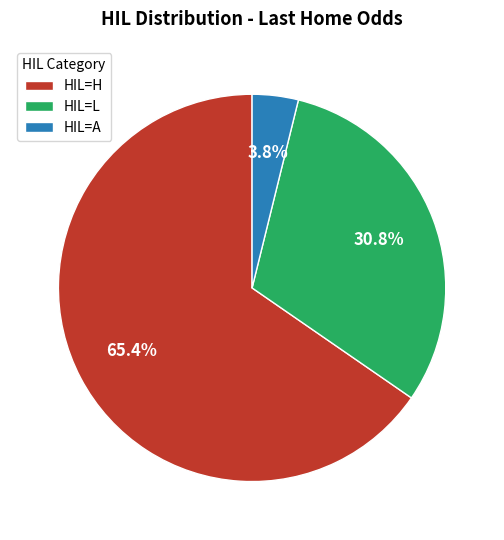

Rank the categories by value from highest to lowest.

HIL=H, HIL=L, HIL=A